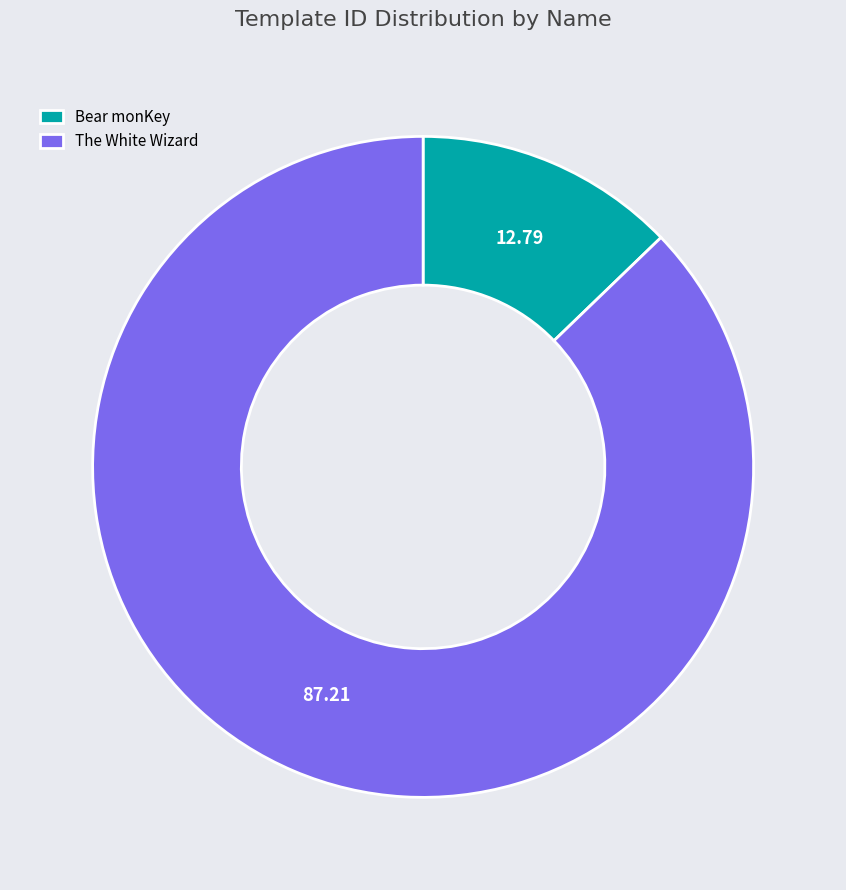

Is the sum of Bear monKey and The White Wizard greater than half?

Yes